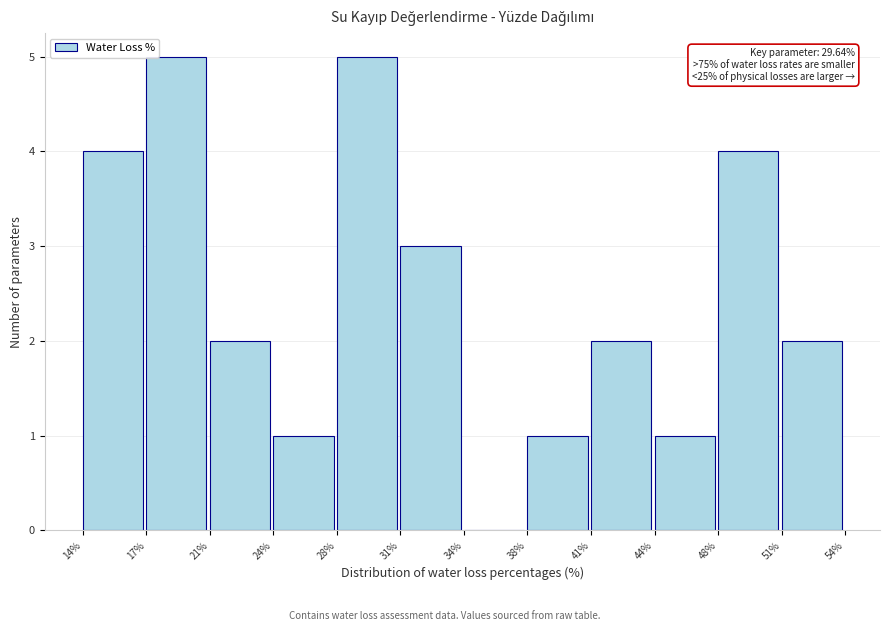

Reading left to right, extract all data points from this chart.

14%=4	17%=5	21%=2	24%=1	28%=5	31%=3	34%=0	38%=1	41%=2	44%=1	48%=4	51%=2